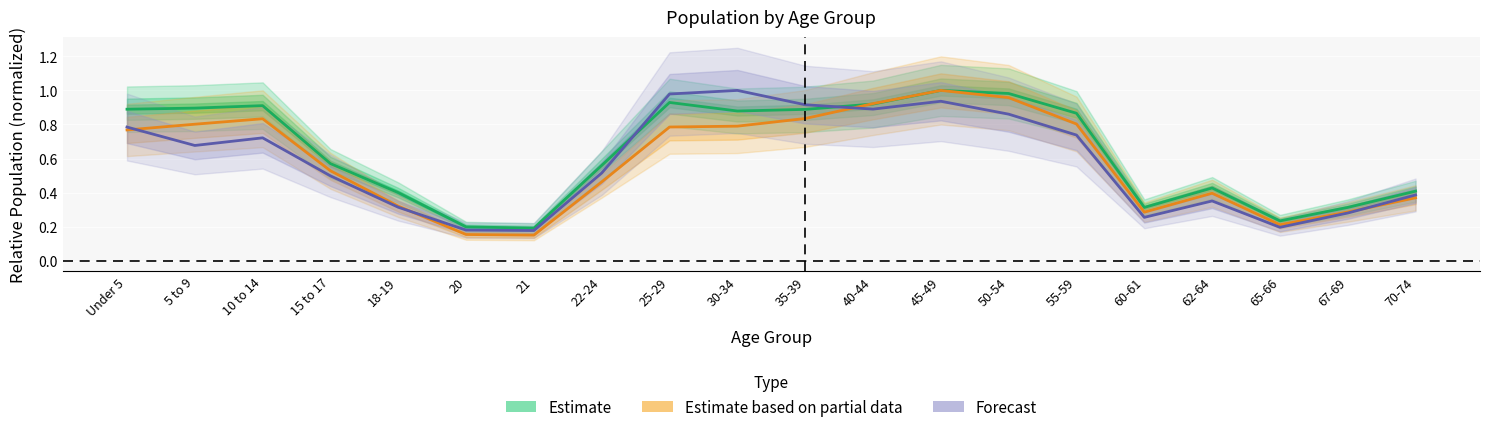

How many lines are shown in the chart?

3